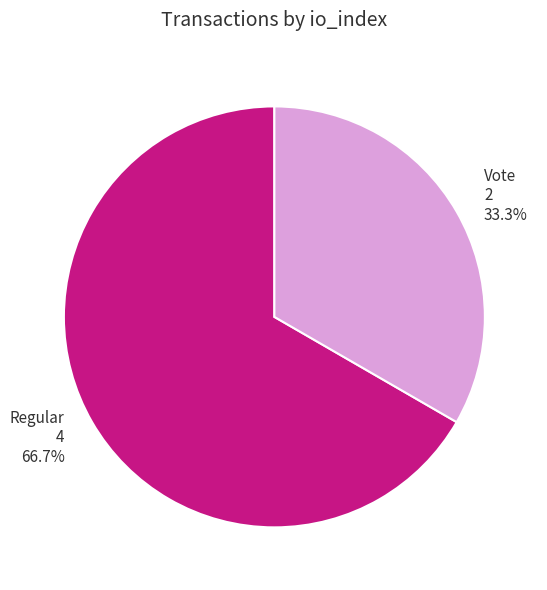

Is there any slice that represents more than half of the pie?

Yes